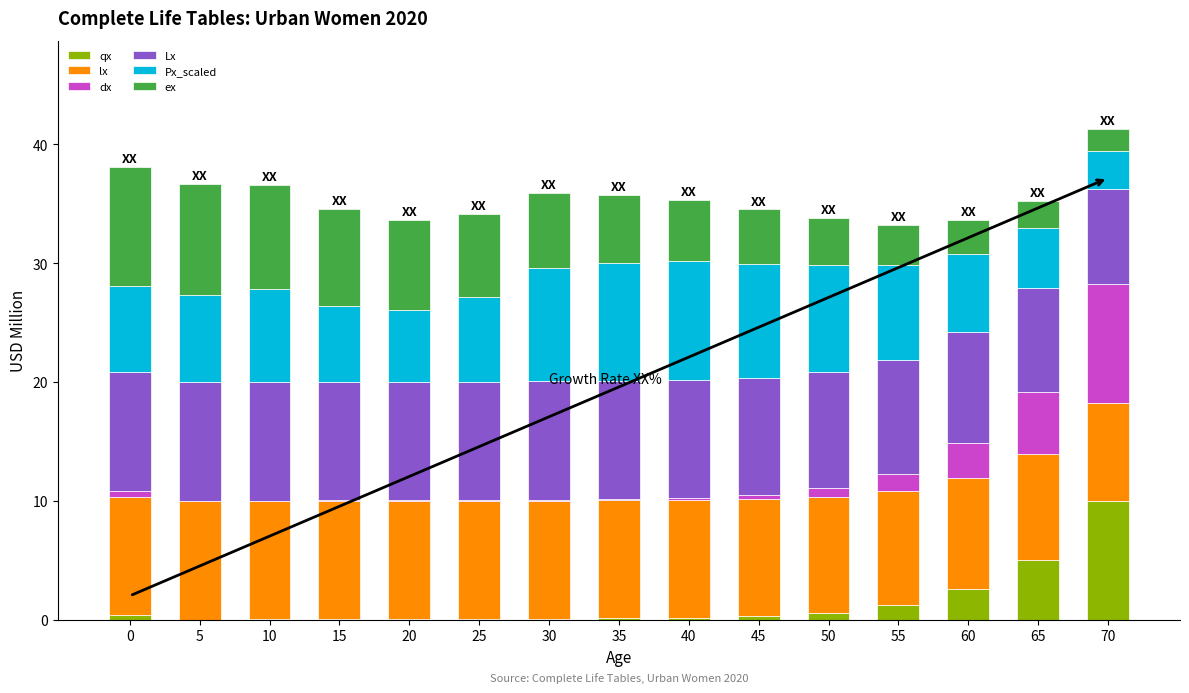

Which category has the highest value in the qx series?

70